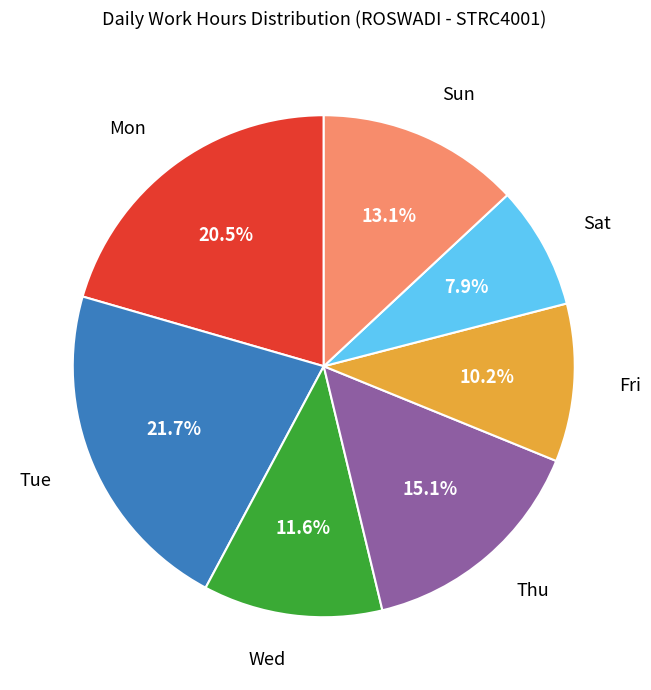

To the nearest percent, what is the difference between the largest and smallest slice percentages?

14%